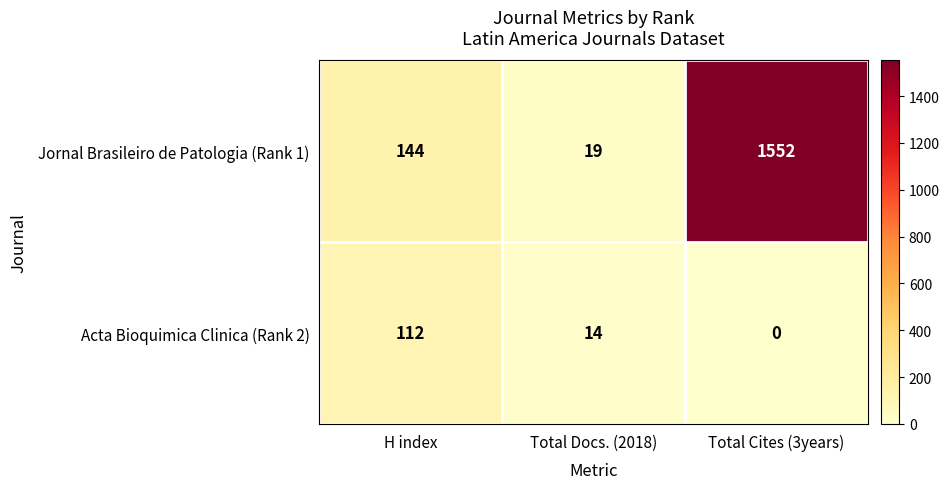

What is the difference between the highest and lowest values at Total Cites (3years)?

1552